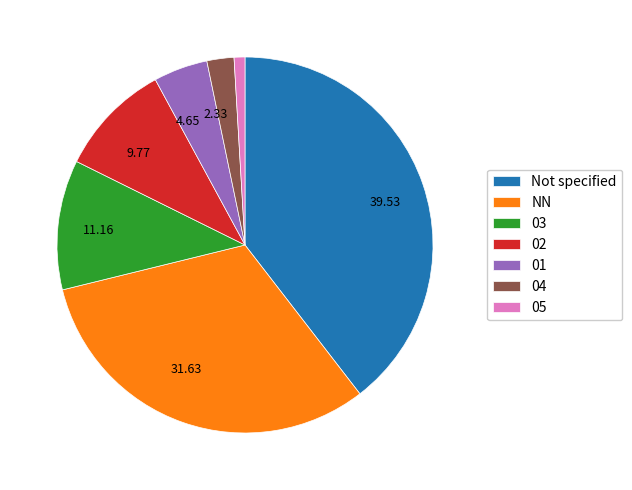

Is there a majority slice in this chart?

No